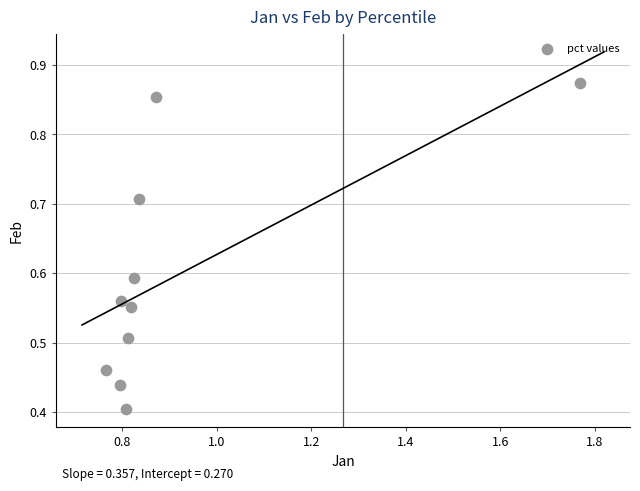

What is the range of X values (max minus min)?

1.0